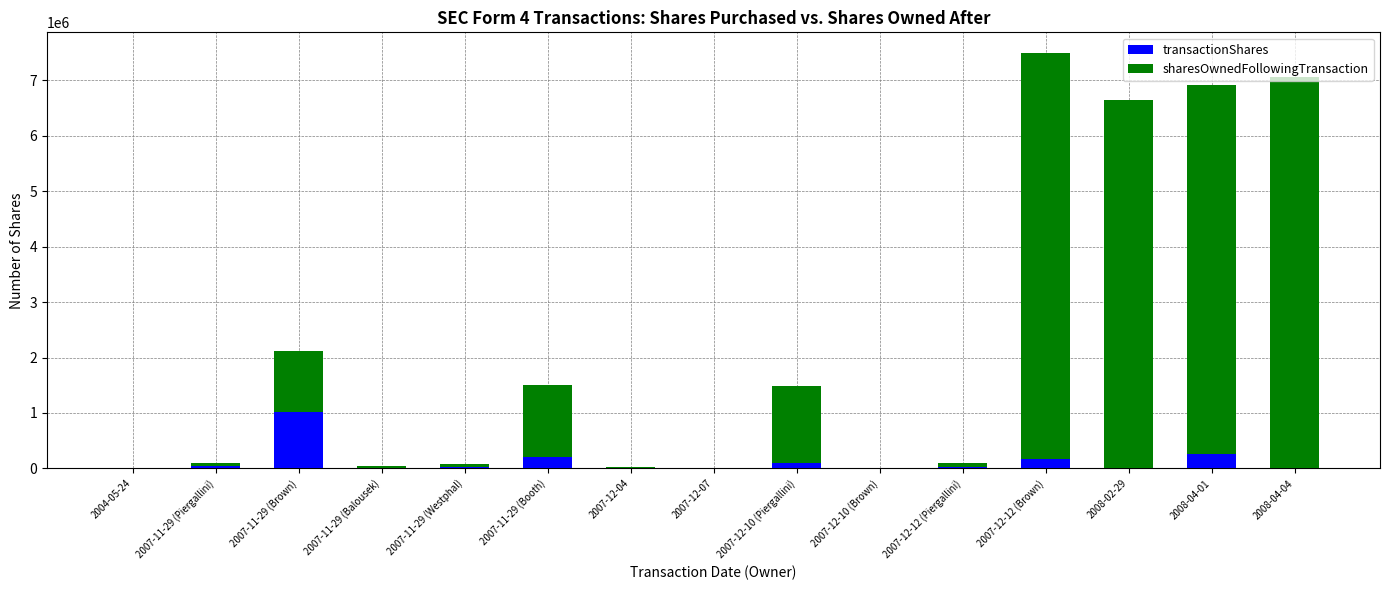

What is the average value of the transactionShares series?

125089